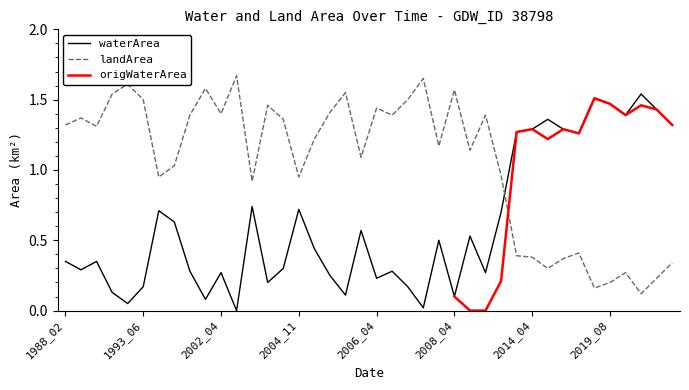

At which category does the chart reach its peak across all series?

2002_07